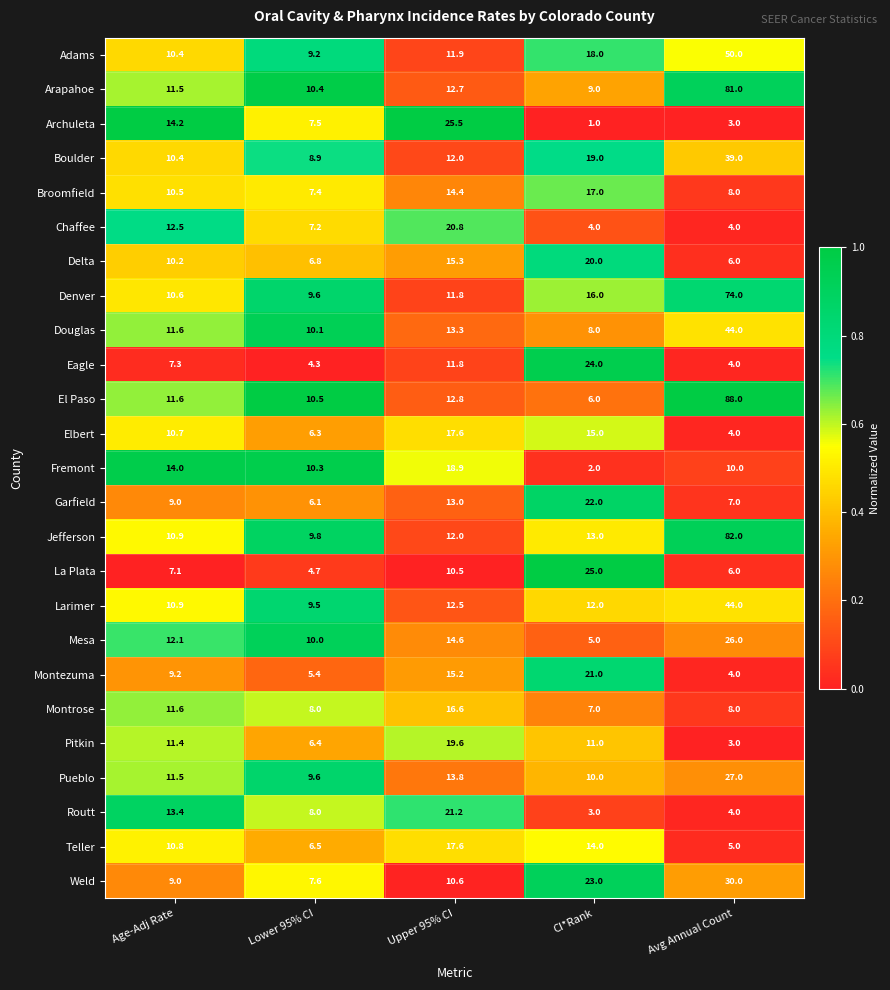

At CI*Rank, list the series in order from smallest to largest.

Archuleta, Fremont, Routt, Chaffee, Mesa, El Paso, Montrose, Douglas, Arapahoe, Pueblo, Pitkin, Larimer, Jefferson, Teller, Elbert, Denver, Broomfield, Adams, Boulder, Delta, Montezuma, Garfield, Weld, Eagle, La Plata